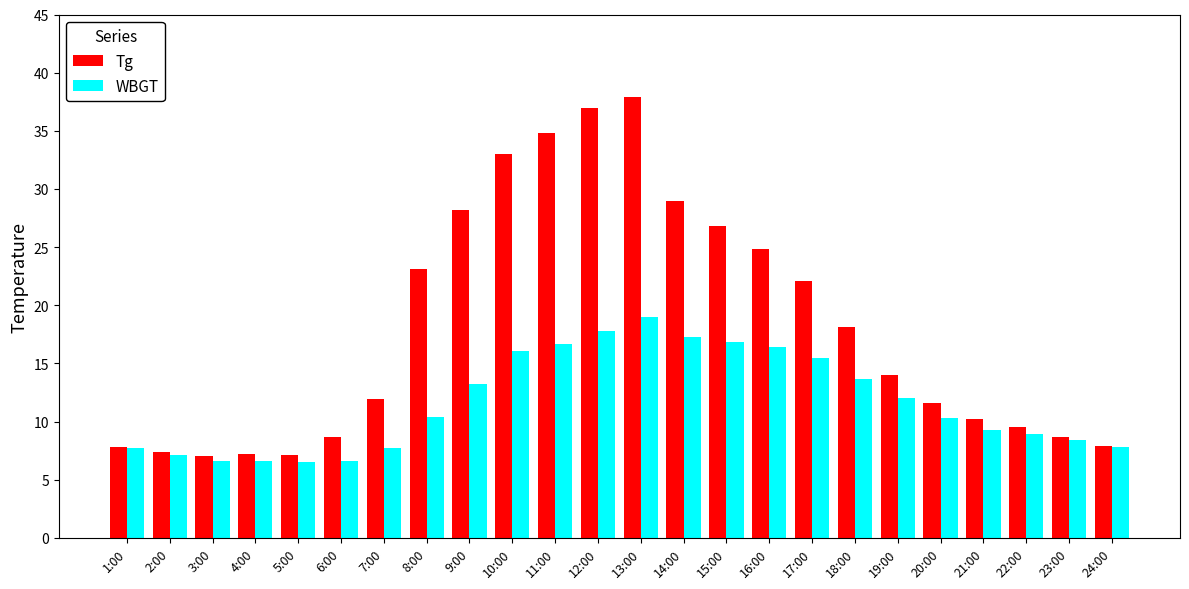

What are all the series names shown in the legend?

Tg, WBGT